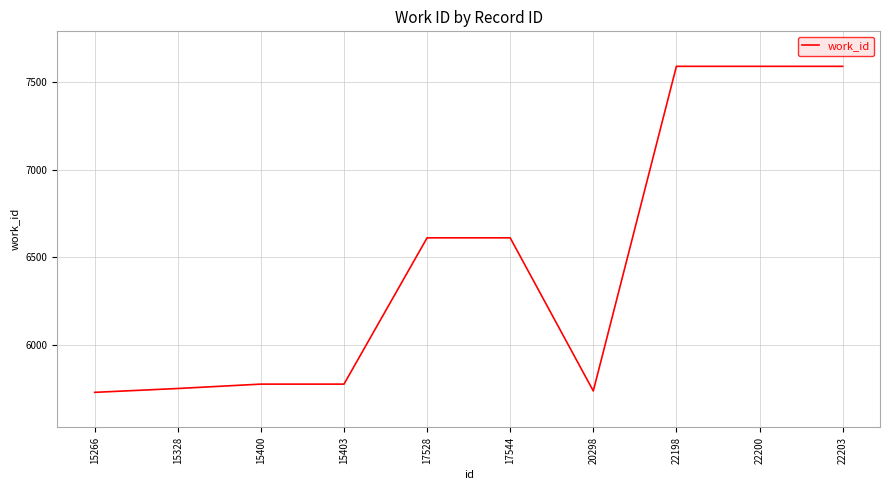

What is the ratio of the value at 22198 to the value at 22203?

1.0